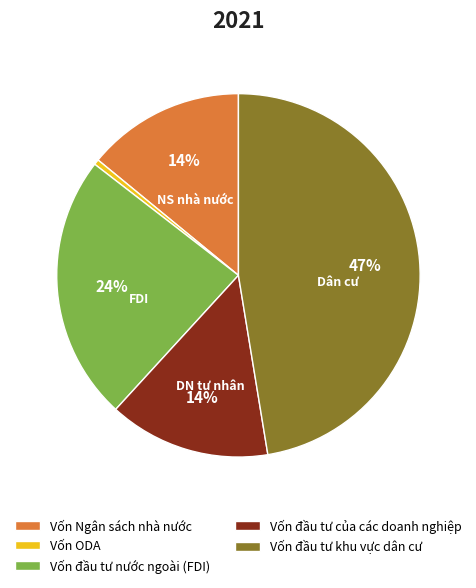

Which slice is the smallest?

Vốn ODA